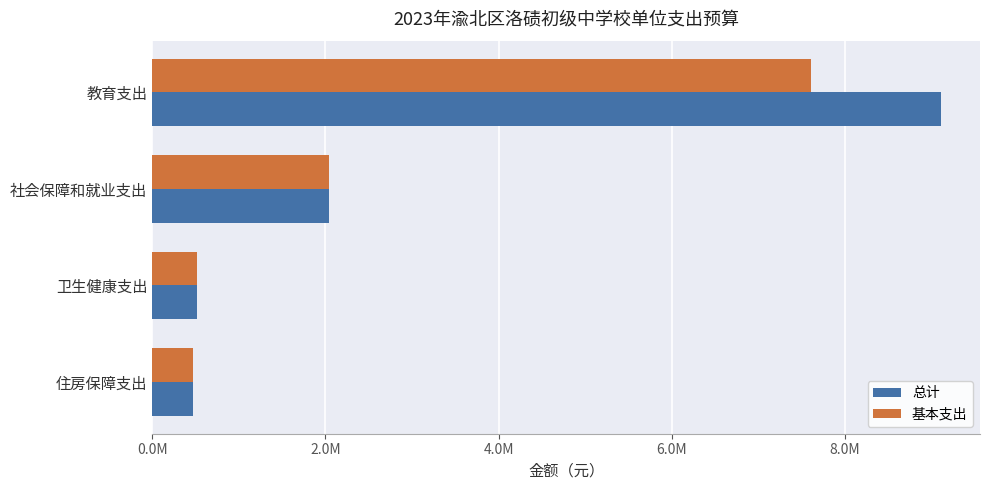

What are all the series names shown in the legend?

总计, 基本支出